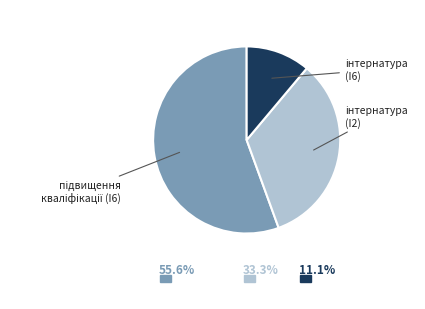

Is there a majority slice in this chart?

Yes